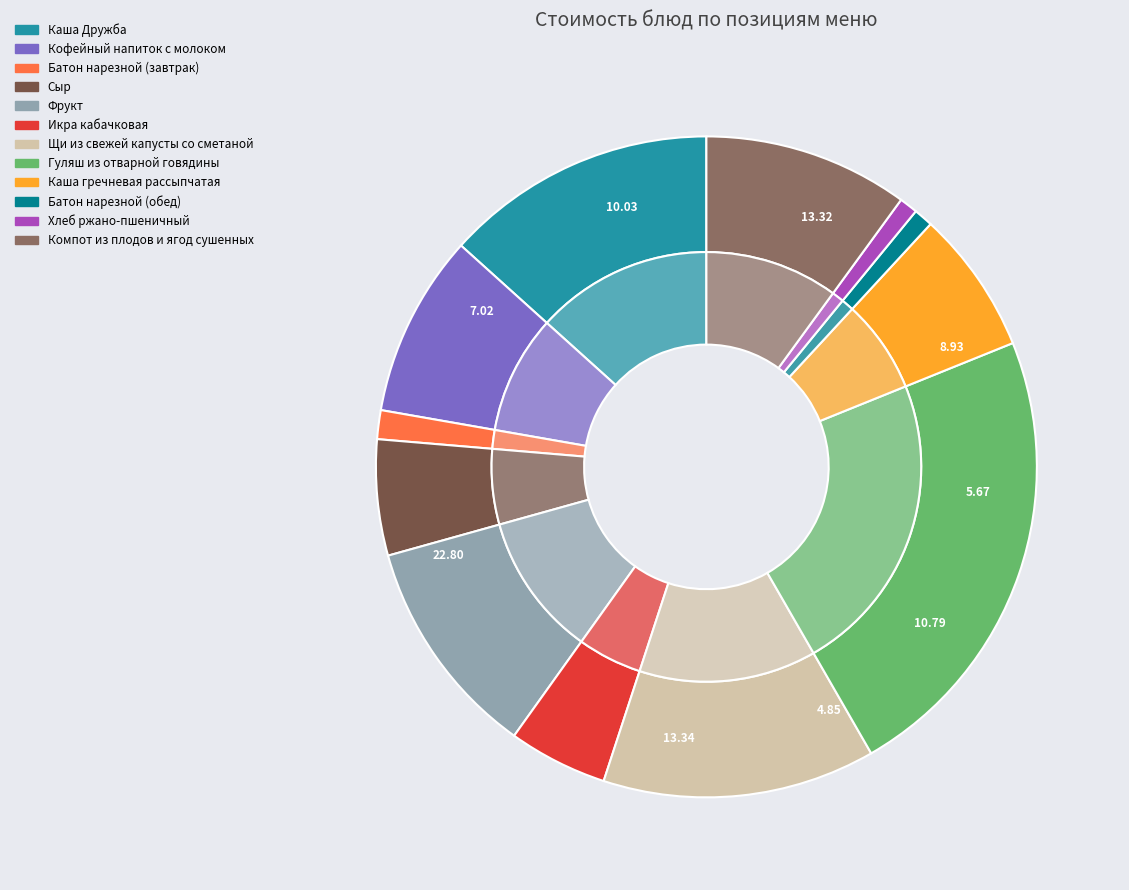

Does any single category account for the majority?

No